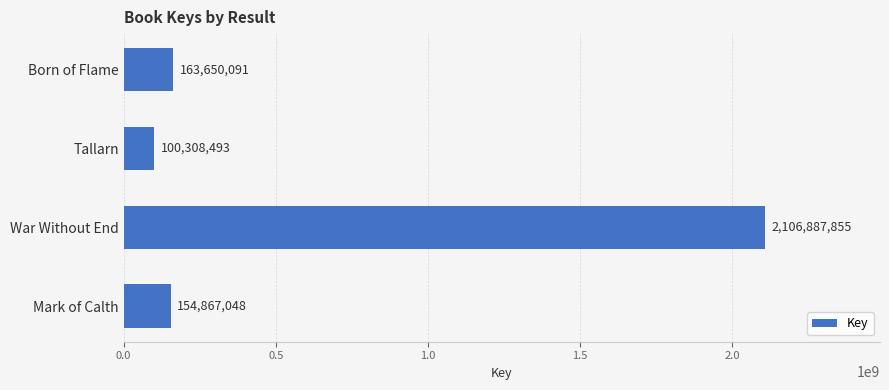

The chart shows a value of 3302335631 at War Without End. True or false?

False